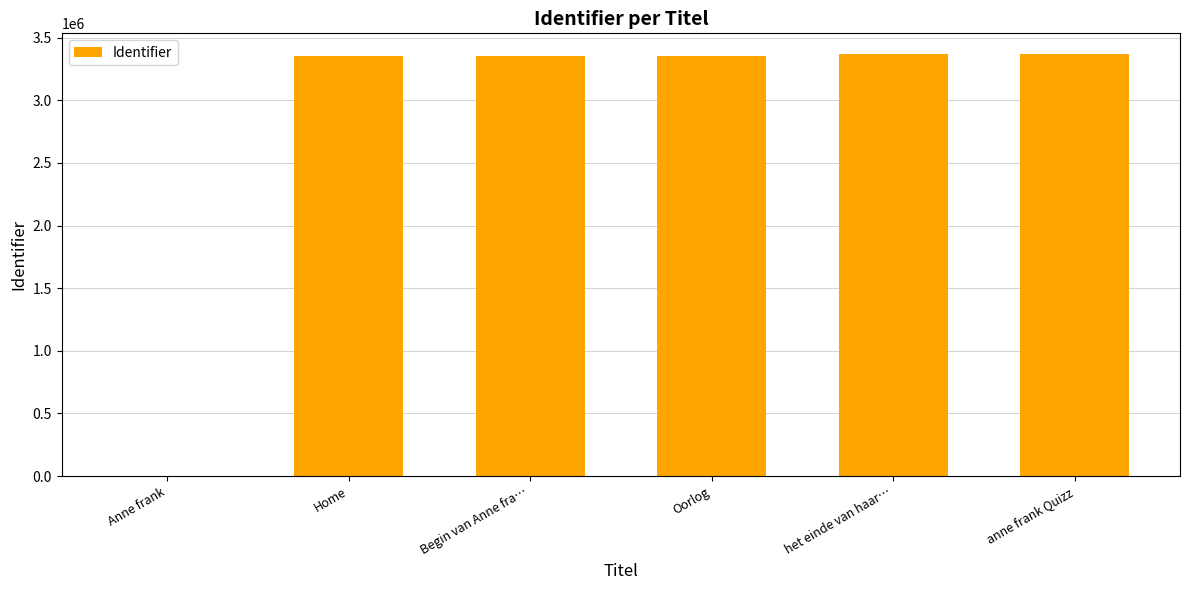

What is the sum of the values at Home and anne frank Quizz?

6720298